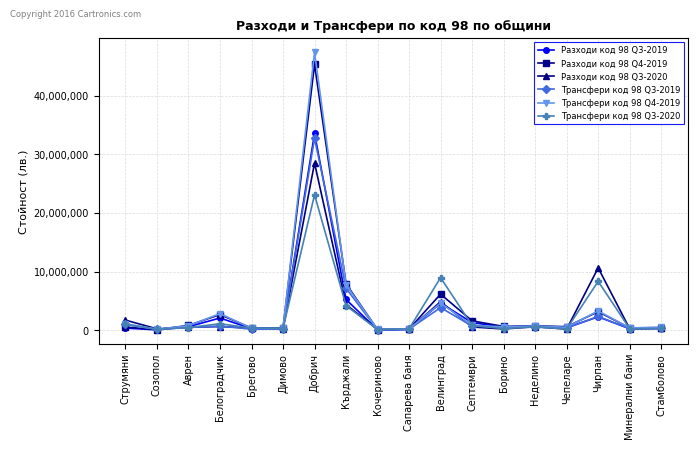

Where does the Разходи код 98 Q3-2020 series first go above 488007?

Струмяни